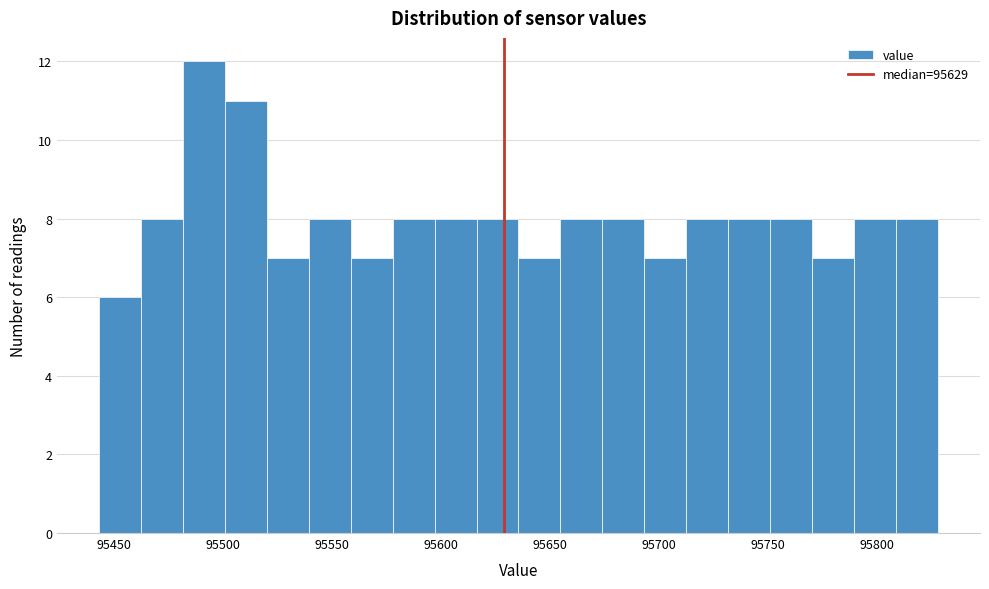

Around what value on the x-axis is the tallest bar? Give the approximate position of its centre, as read against the axis.

95490